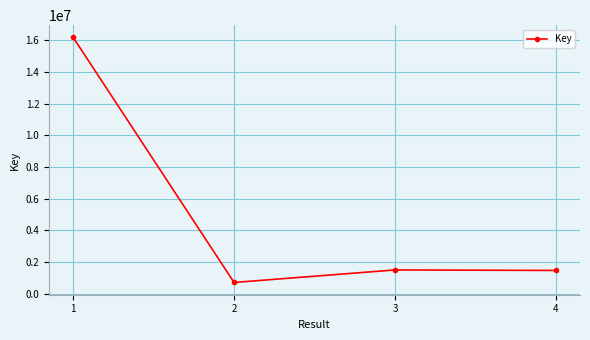

What is the maximum value shown in the chart?

16186240